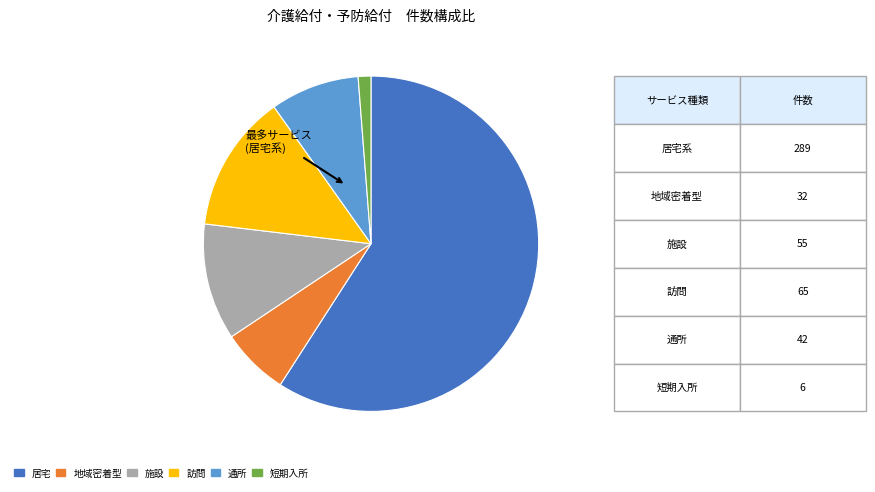

Is there a majority slice in this chart?

Yes